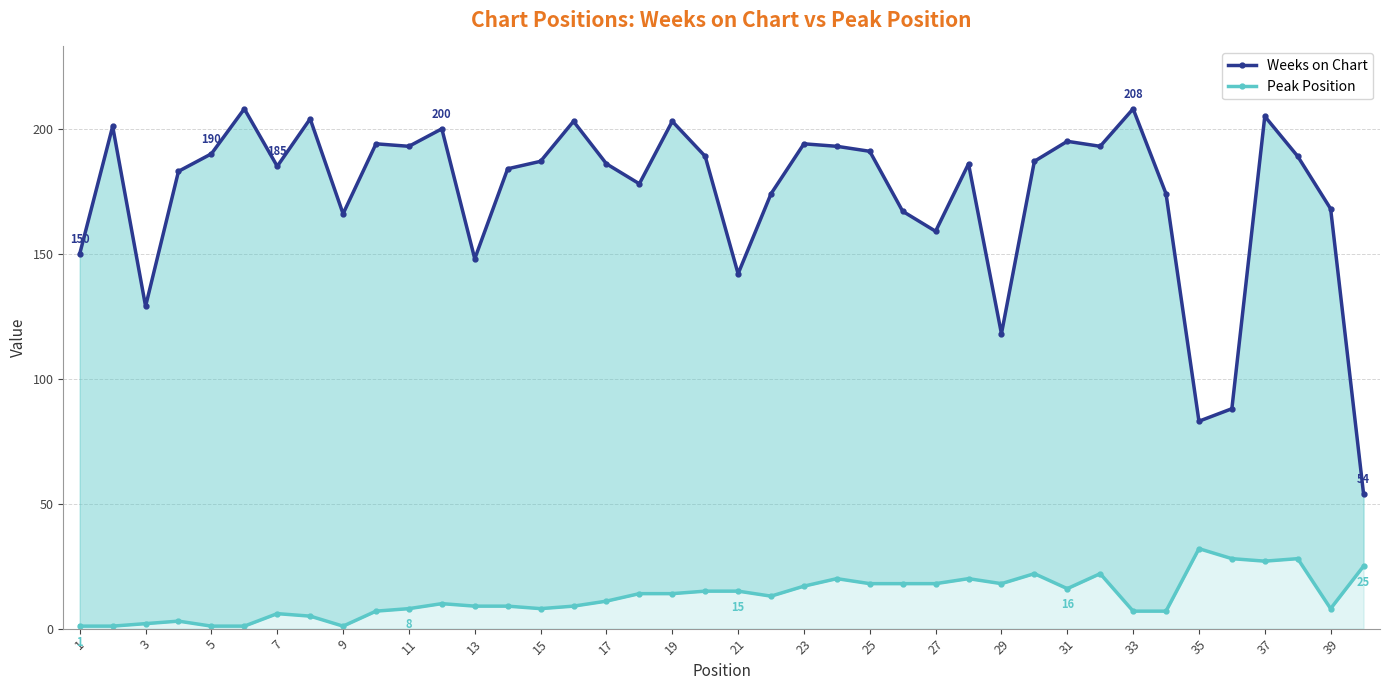

List the series in order of their peak value, lowest first.

Peak Position, Weeks on Chart